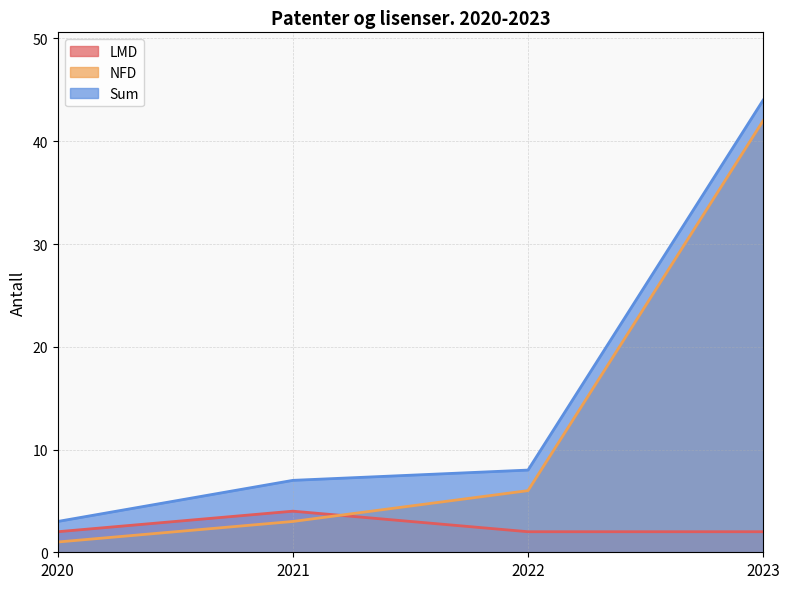

Which series has the widest spread of values?

NFD